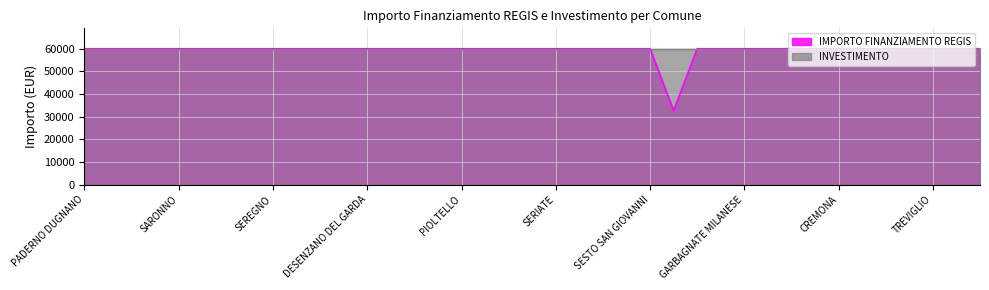

What is the value of the 31st point from the left?

59966